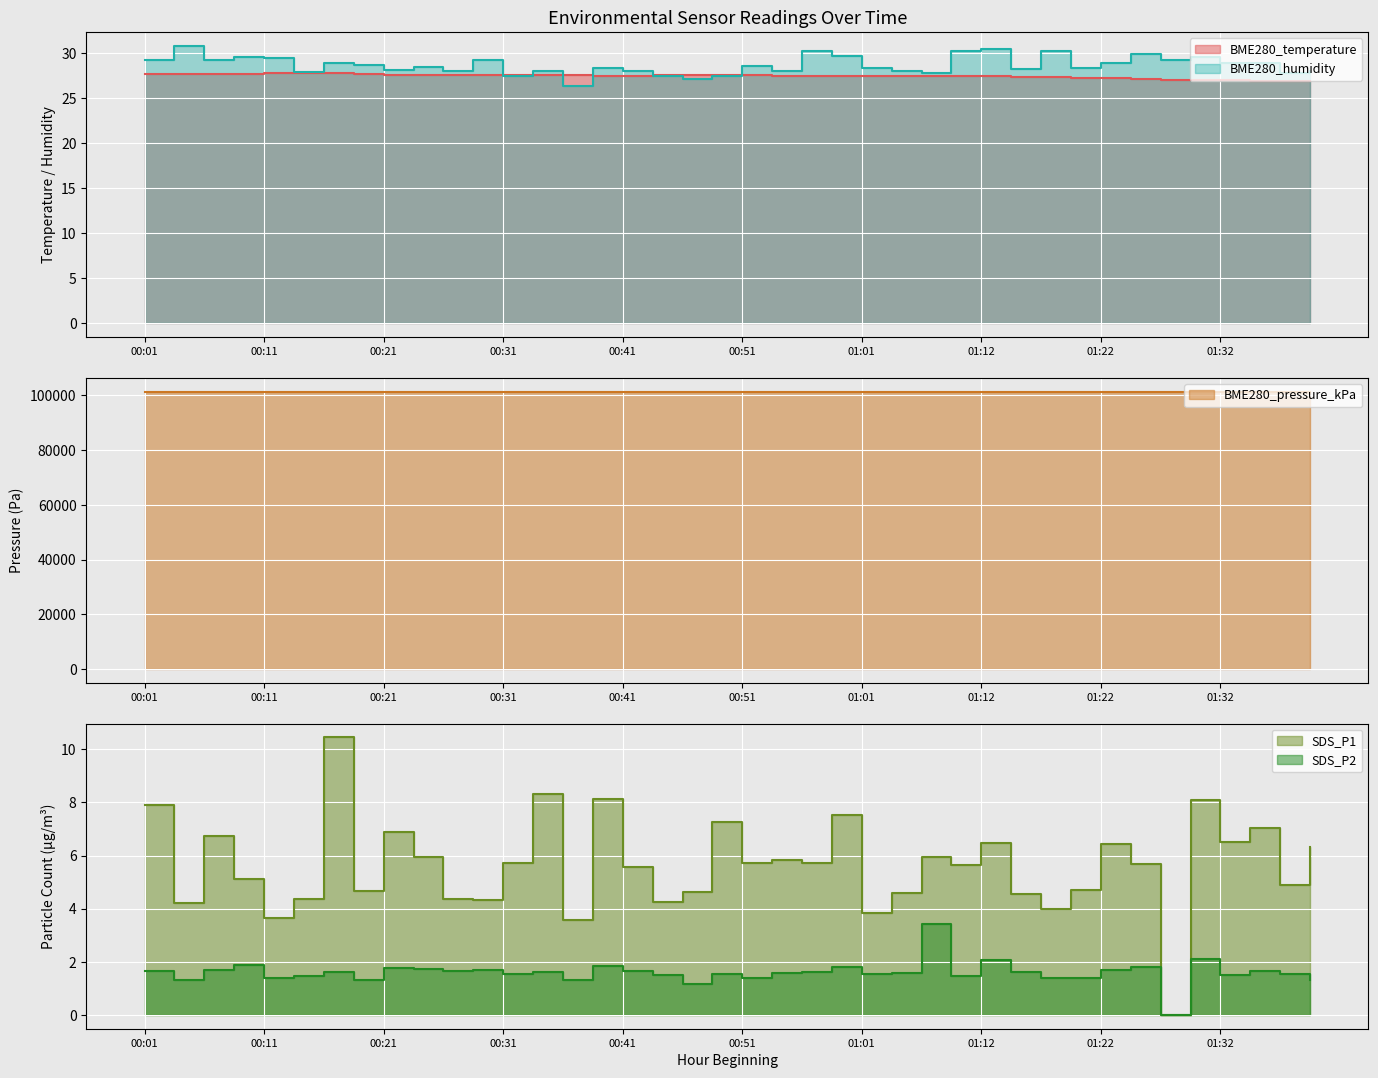

Rank the series by their maximum value, from highest to lowest.

BME280_pressure_kPa, BME280_humidity, BME280_temperature, SDS_P1, SDS_P2